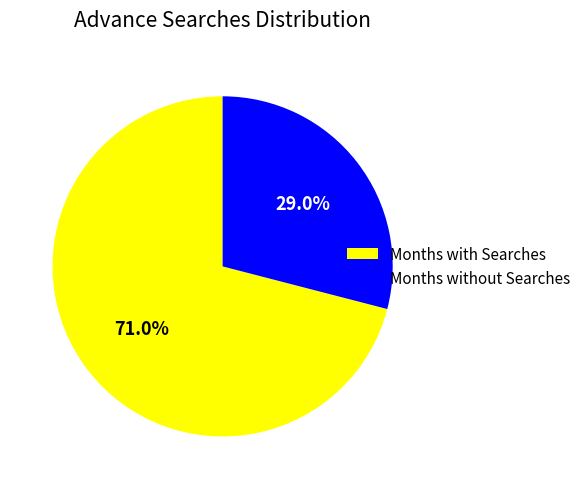

How much of the chart is everything except Months without Searches?

71.0%